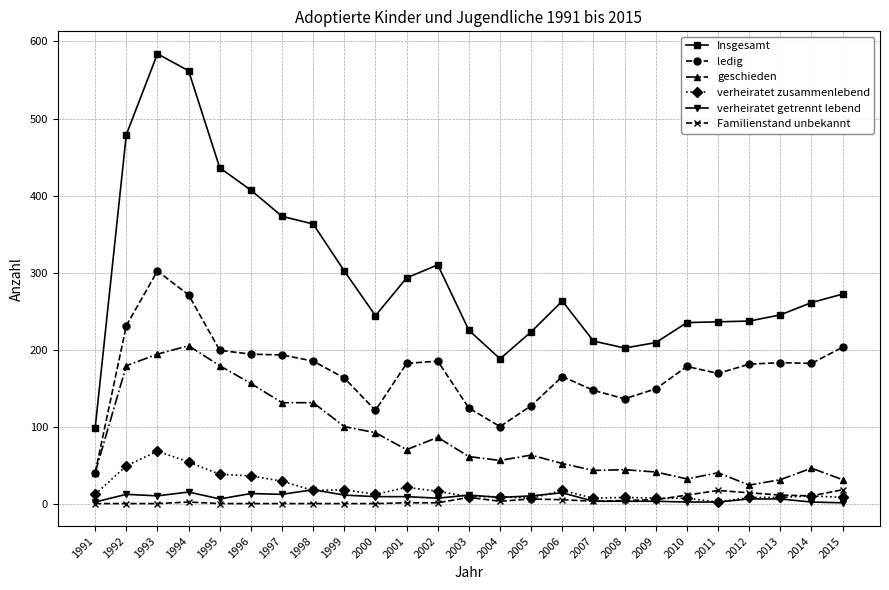

The Insgesamt series shows 339 at 2007. True or false?

False